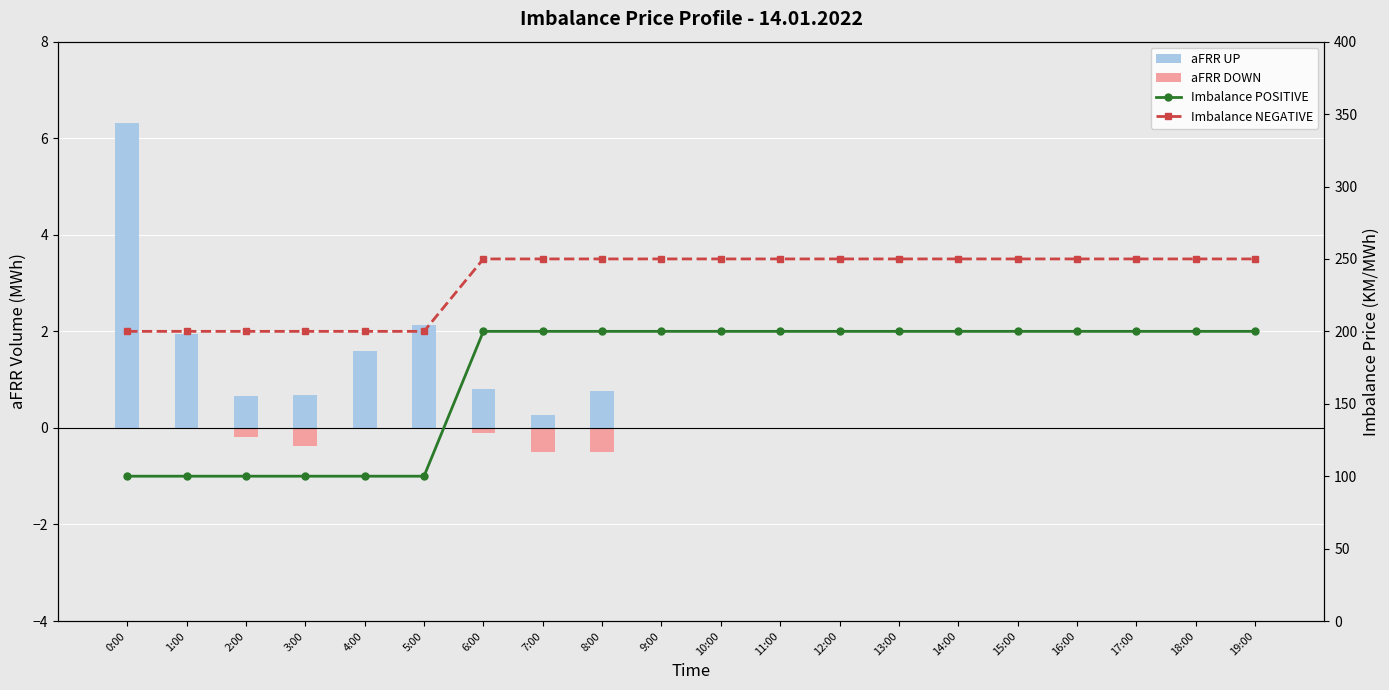

Which has a higher value, 10:00 or 11:00?

10:00